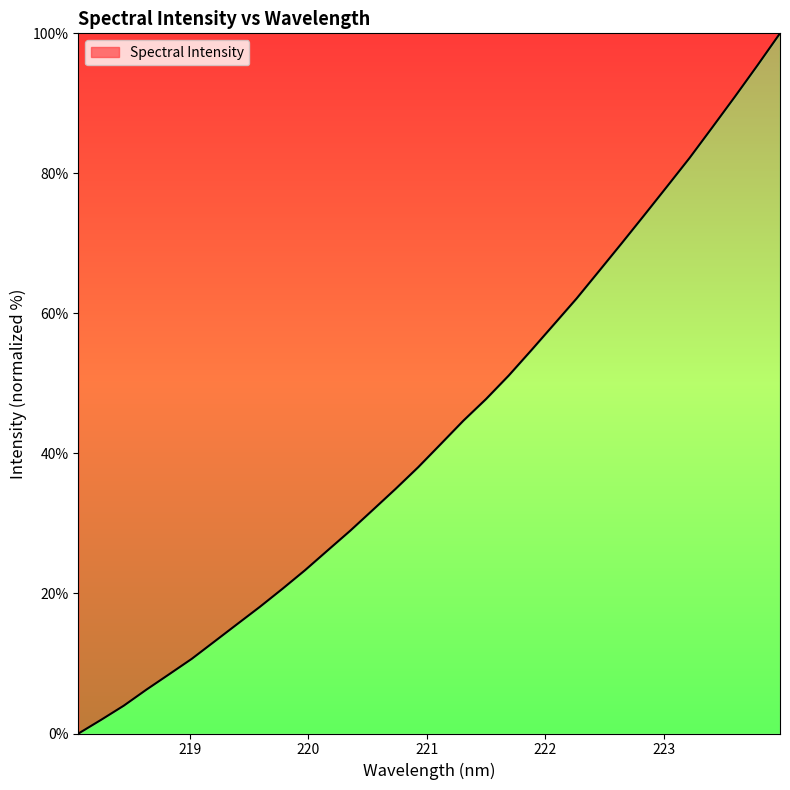

What is the difference between the maximum and minimum values?

100.0